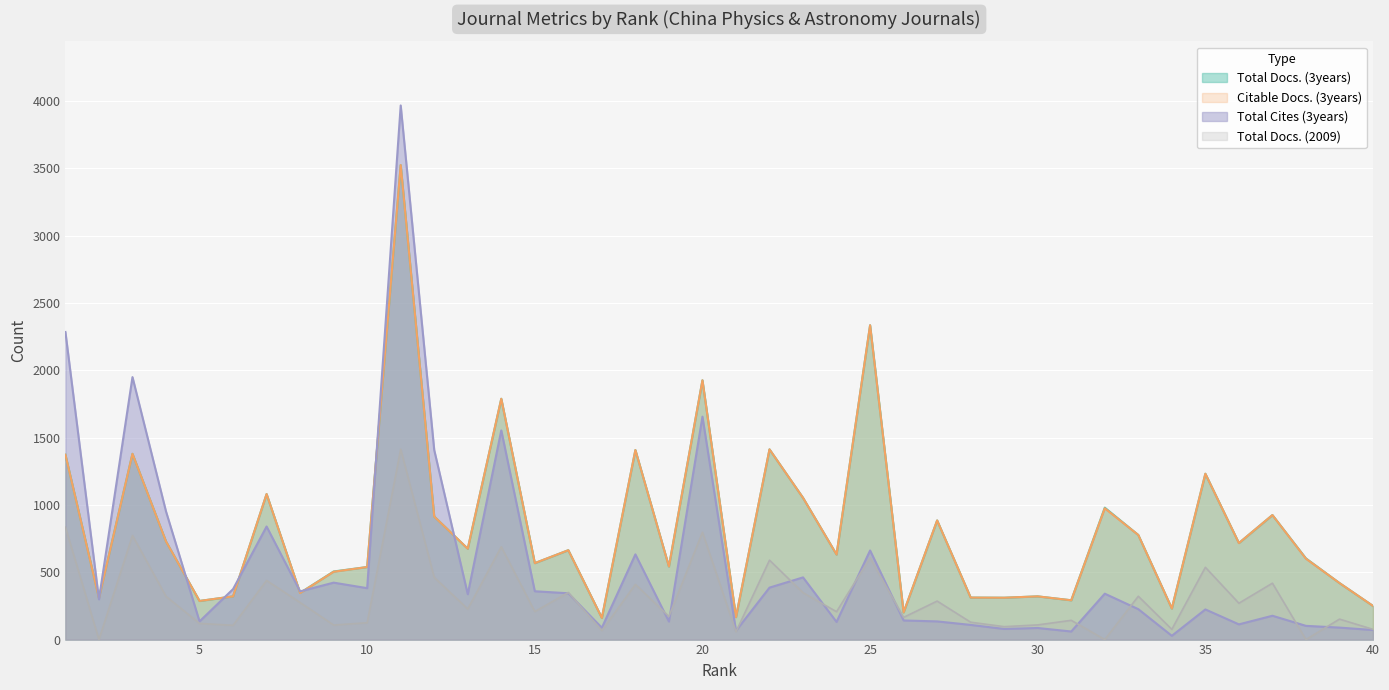

True or false: Citable Docs. (3years) has more than 0 points higher than both neighbors.

True